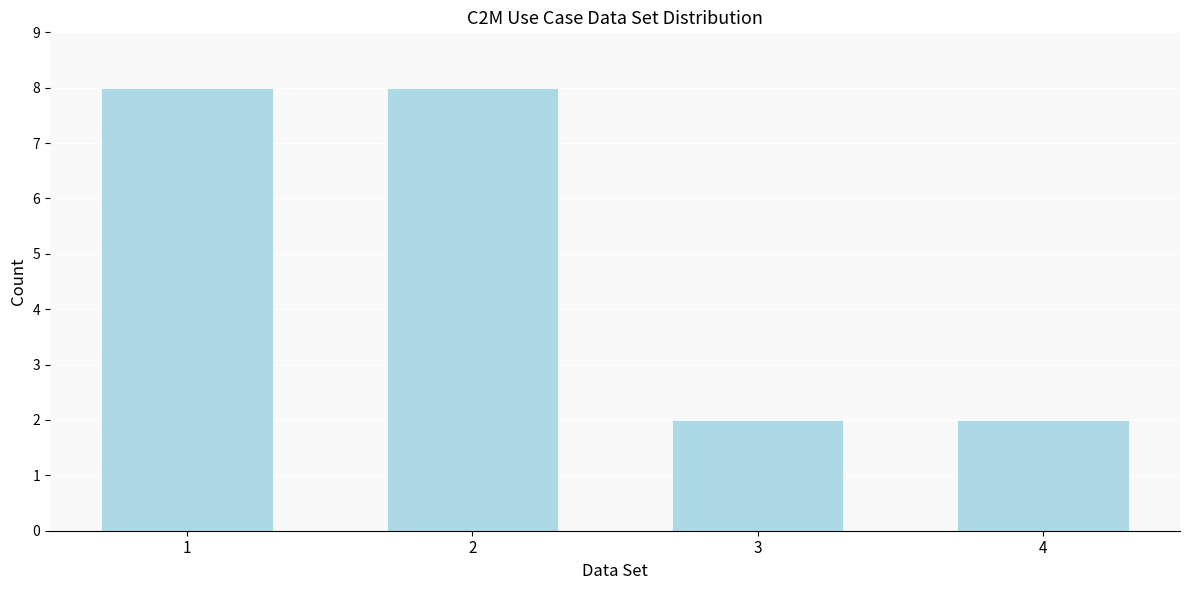

Reading left to right, extract all data points from this chart.

1=8	2=8	3=2	4=2